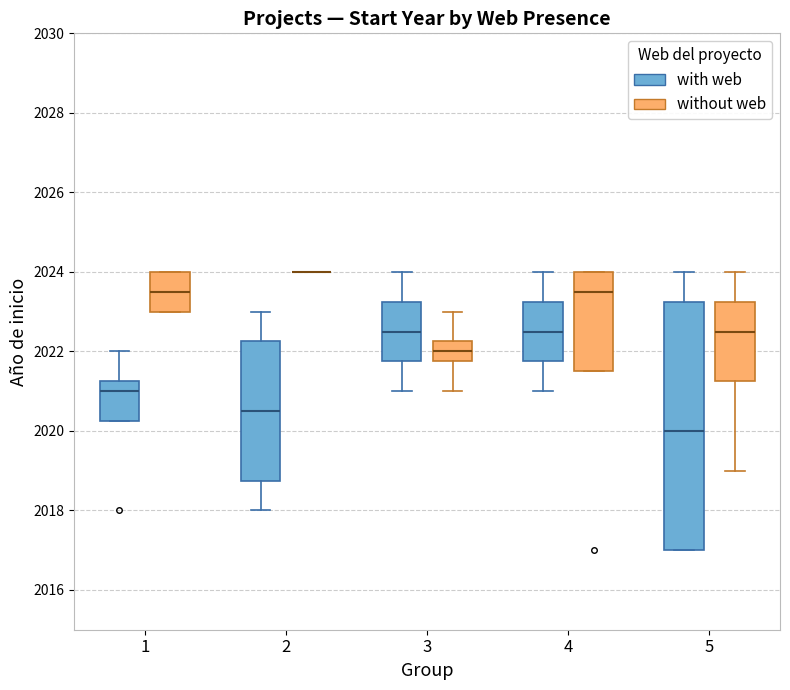

Where does the upper whisker of the box for 1 (with web) end on the y-axis? The values are not printed on the chart, so give them approximately, as read against the axis.

2022.0